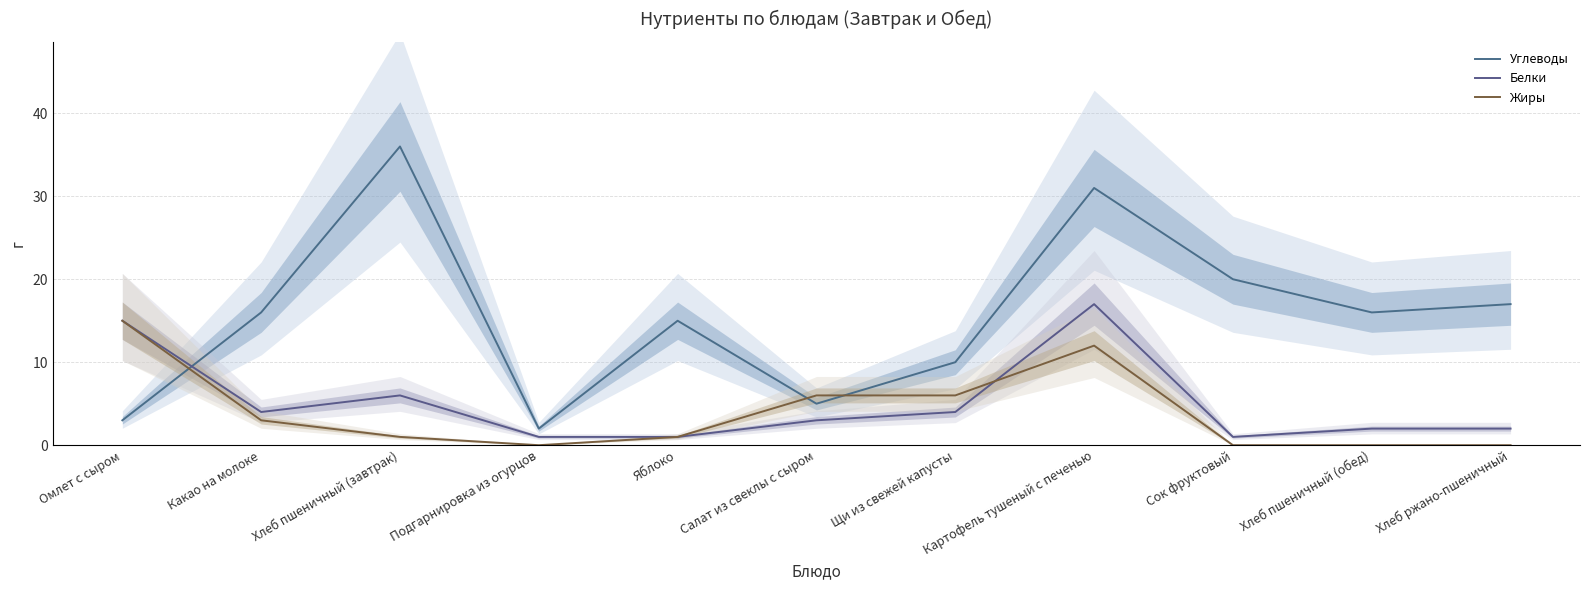

Which label corresponds to the smallest value in the chart?

Подгарнировка из огурцов